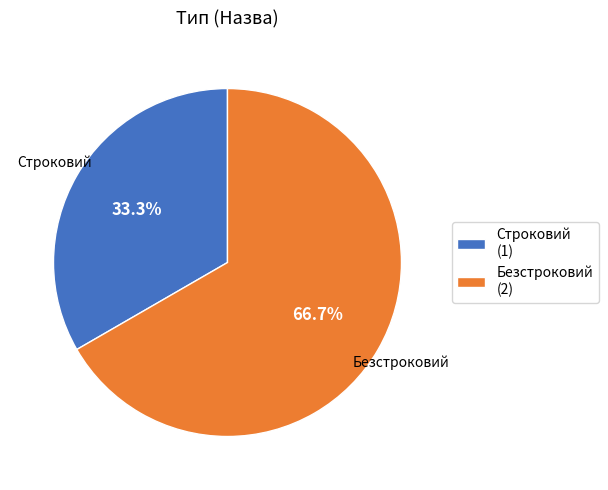

Rank the categories by value from highest to lowest.

Безстроковий, Строковий